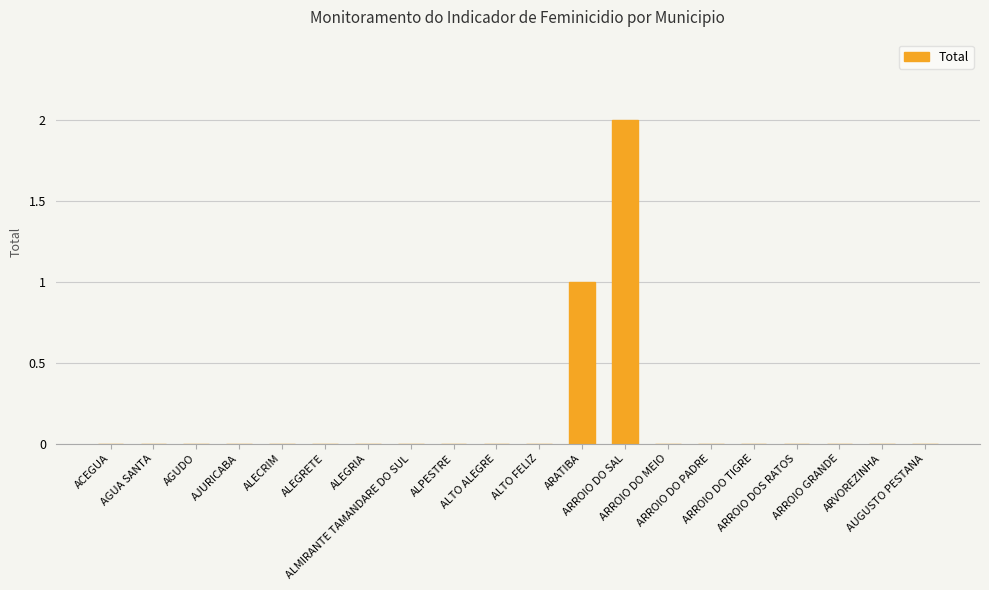

How many data points does each series have?

20